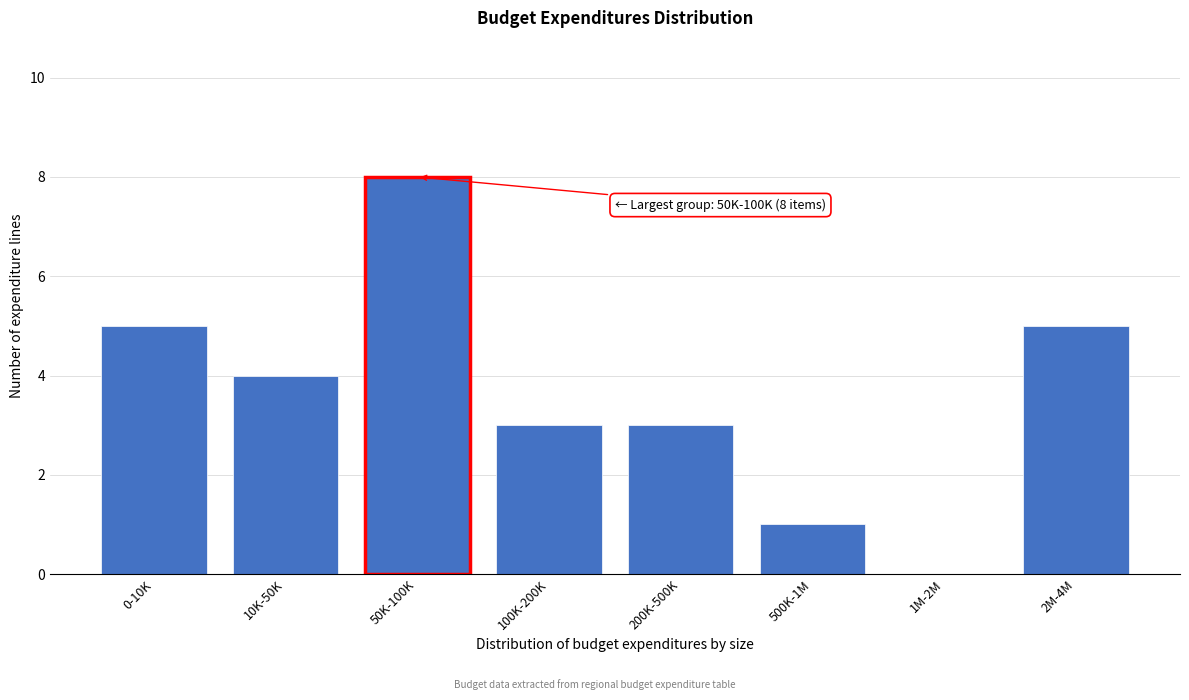

Reading left to right, transcribe all the data shown in this chart.

0-10K=5	10K-50K=4	50K-100K=8	100K-200K=3	200K-500K=3	500K-1M=1	1M-2M=0	2M-4M=5